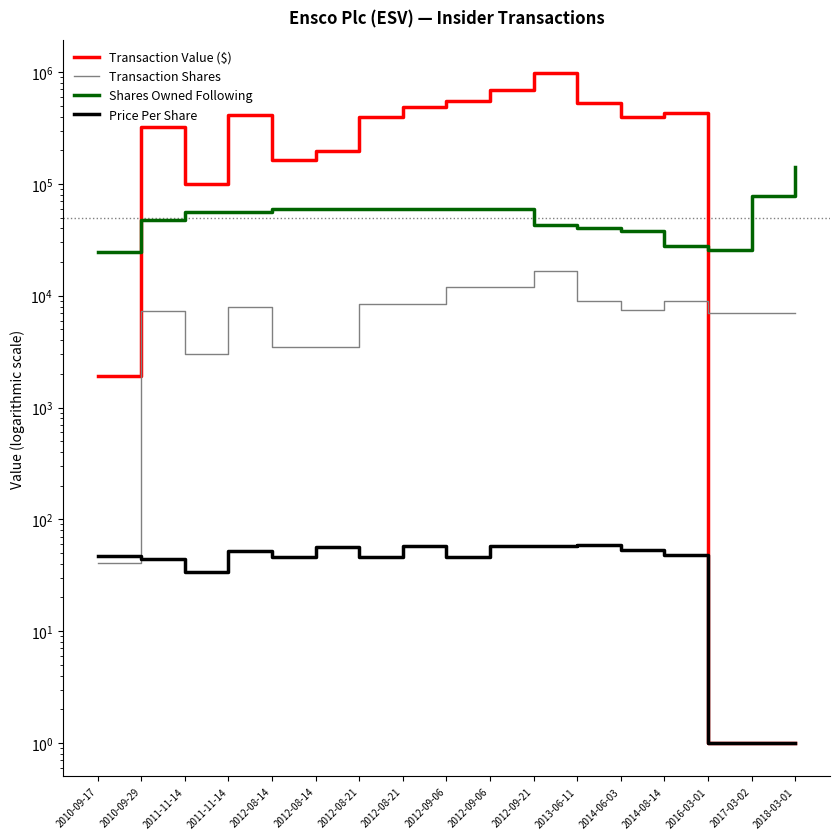

After their last crossing, which series has the higher values: Transaction Value ($) or Shares Owned Following?

Shares Owned Following